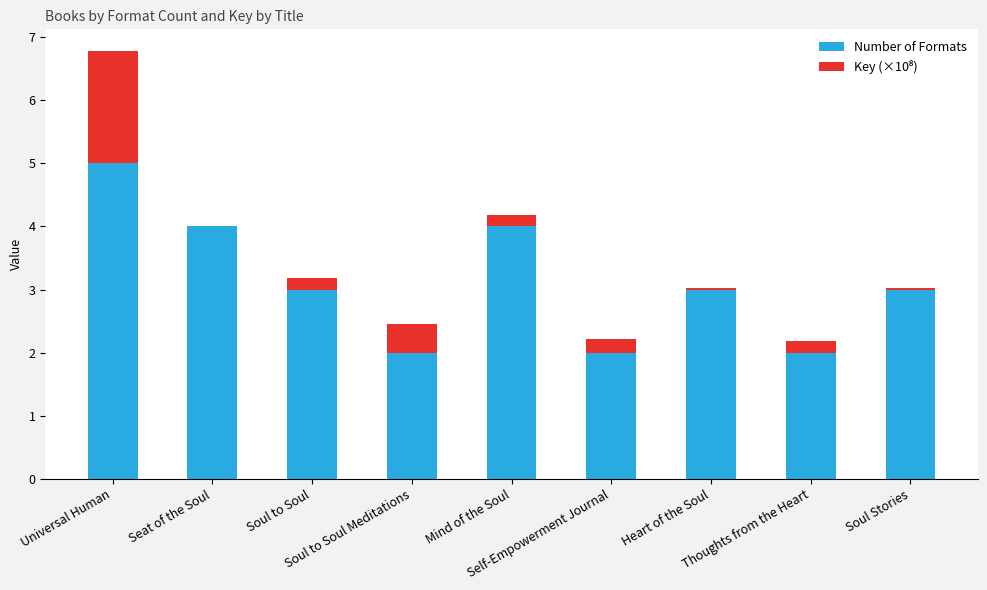

What is the sum of all Number of Formats values?

28.0